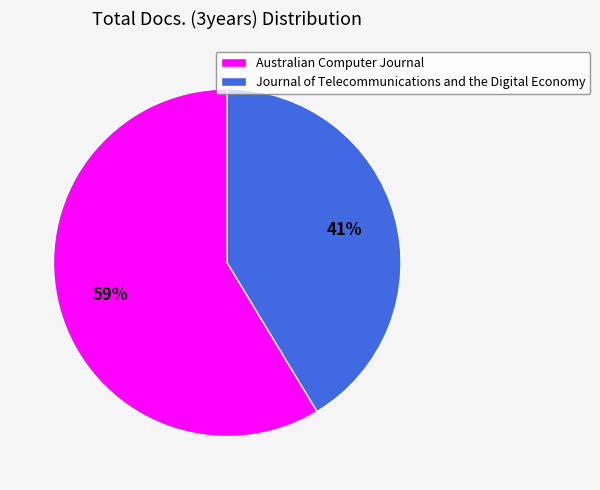

To the nearest percent, what is the combined percentage of Journal of Telecommunications and the Digital Economy and Australian Computer Journal?

100%